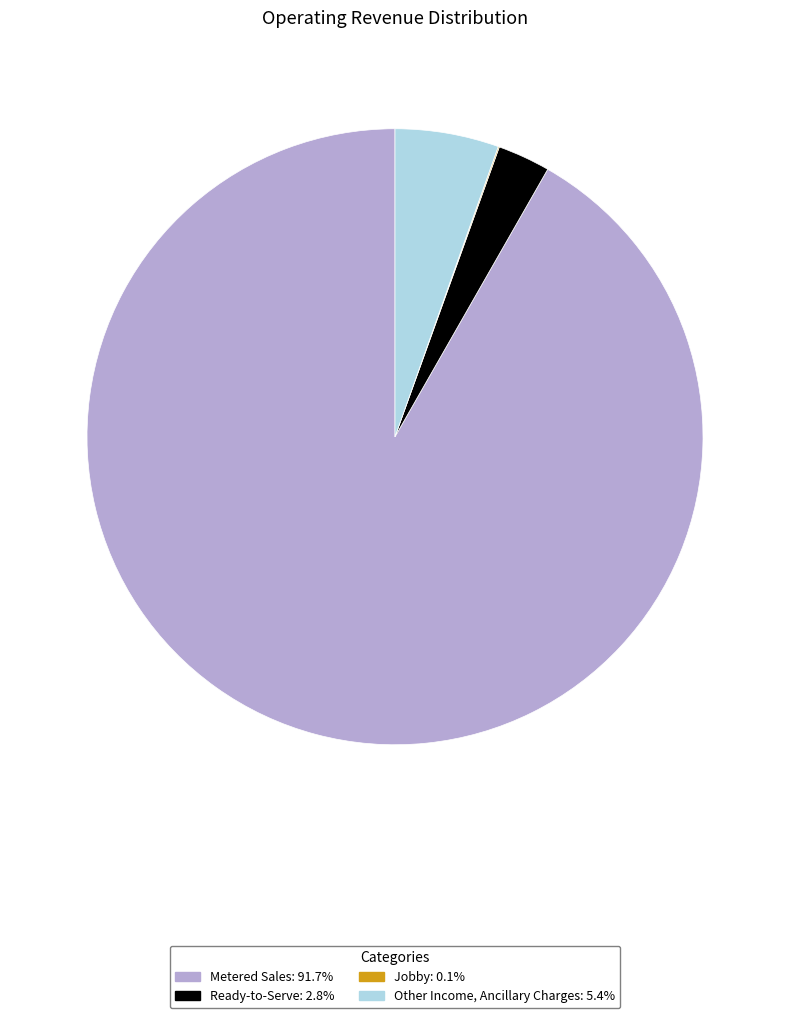

Is there a majority slice in this chart?

Yes